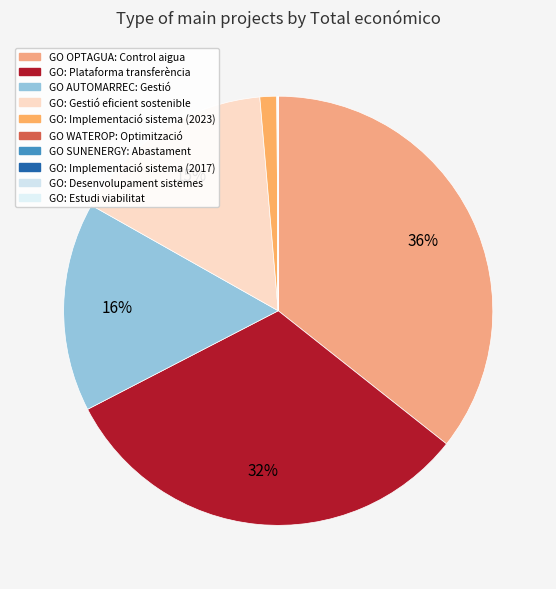

Is there a majority slice in this chart?

No